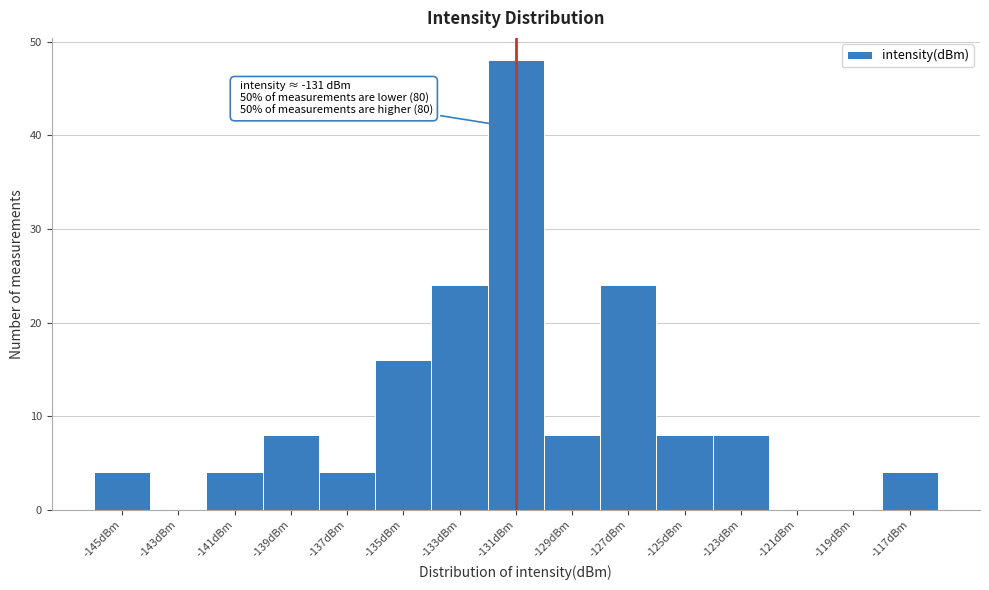

Which range on the x-axis has the tallest bar?

-132 to -130